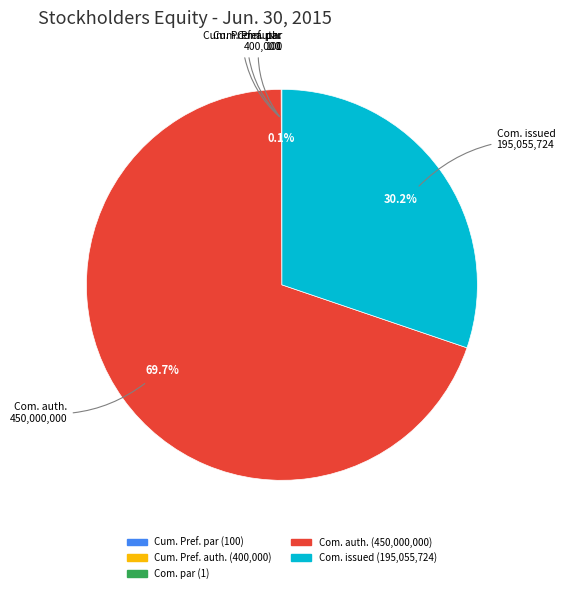

To the nearest percent, what is the difference between the largest and smallest slice percentages?

70%